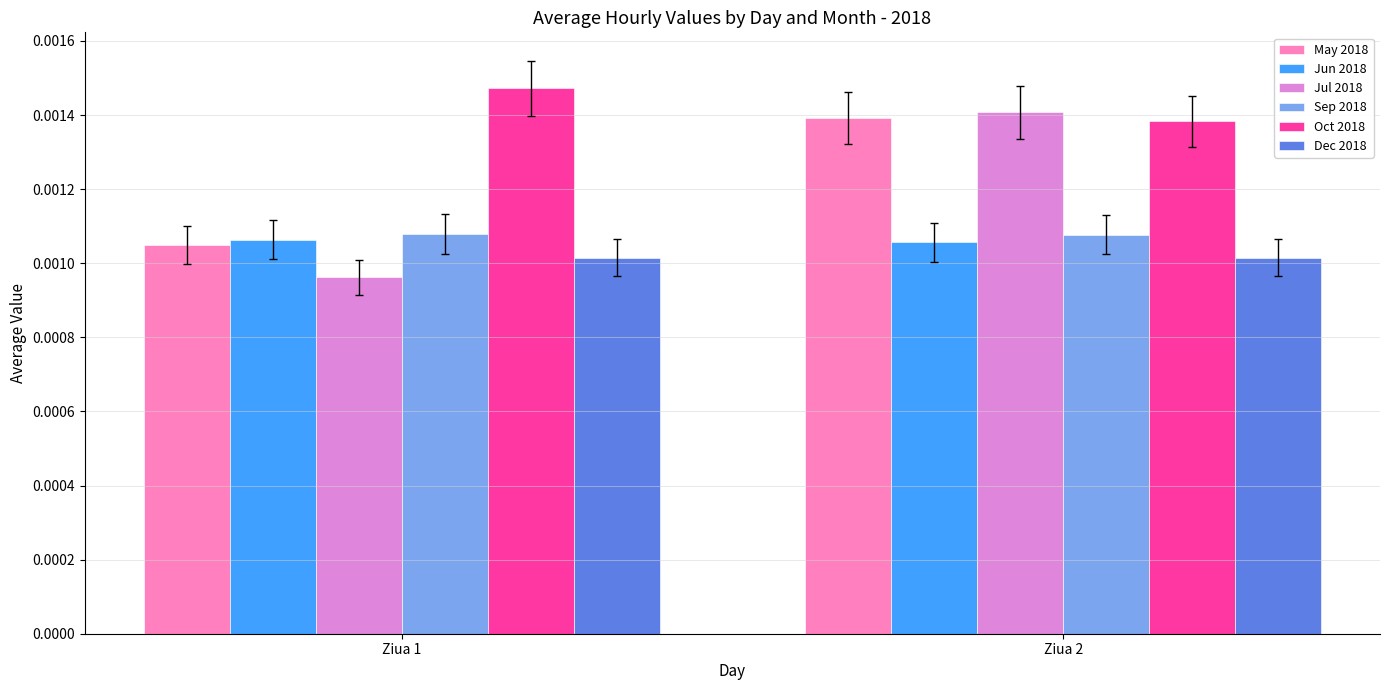

Is the value of Sep 2018 at Ziua 1 greater than the value of Jun 2018 at Ziua 1?

Yes